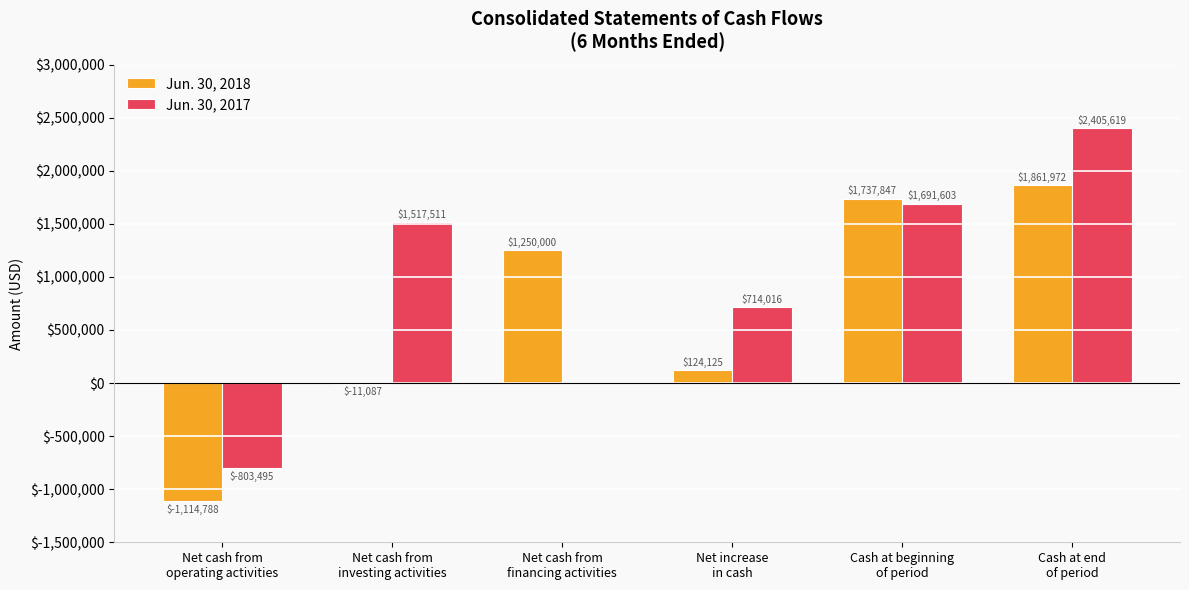

Which series has the largest total across all categories?

Jun. 30, 2017